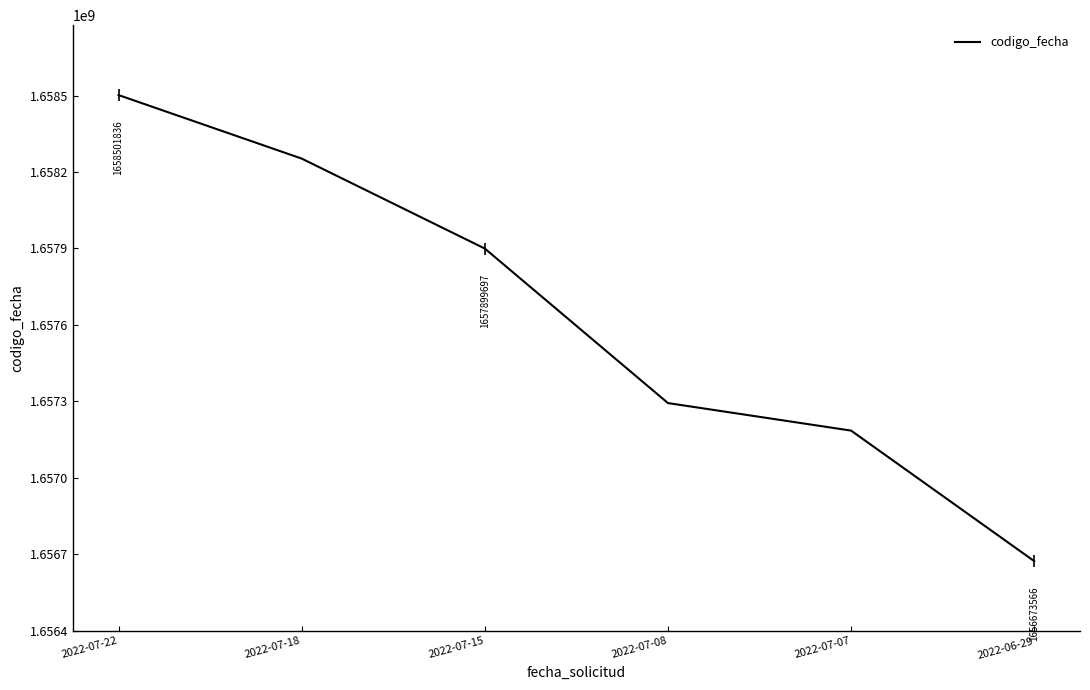

The chart shows a value of 513220746 at 2022-07-07. True or false?

False